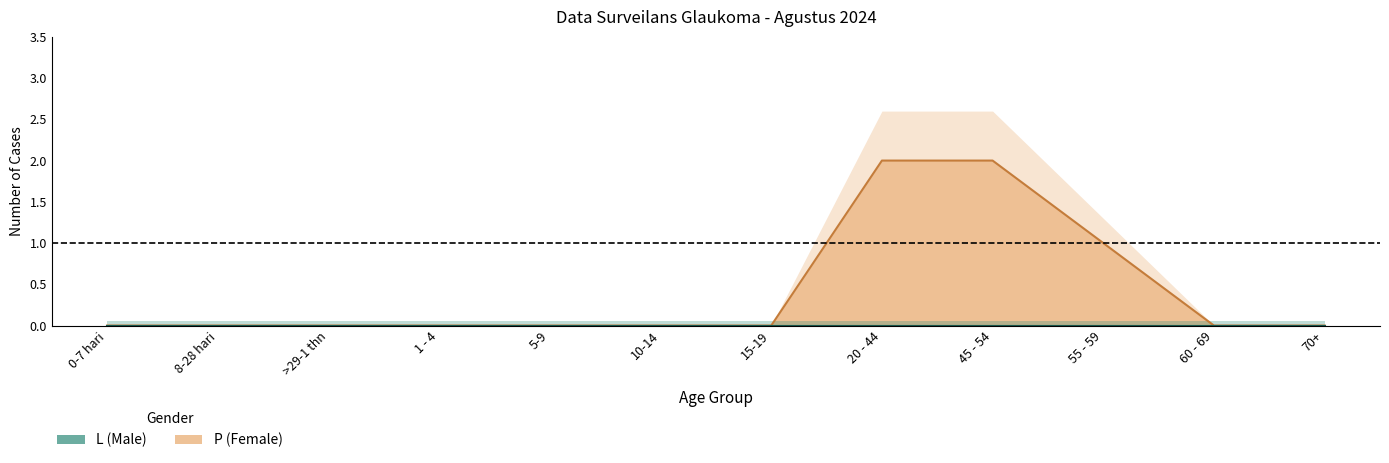

Reading left to right, transcribe all the data shown in this chart.

0-7 hari=0	8-28 hari=0	>29-1 thn=0	1 - 4=0	5-9=0	10-14=0	15-19=0	20 - 44=2	45 - 54=2	55 - 59=1	60 - 69=0	70+=0